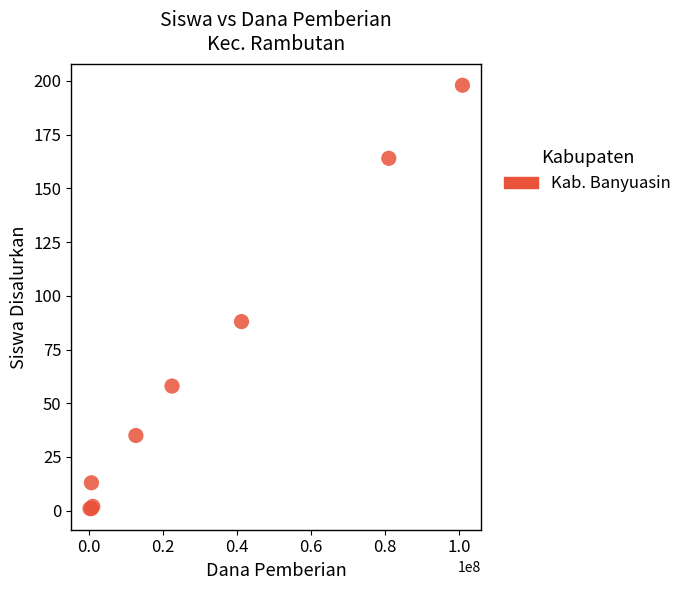

What Y value in the scatter plot is closest to 99?

88